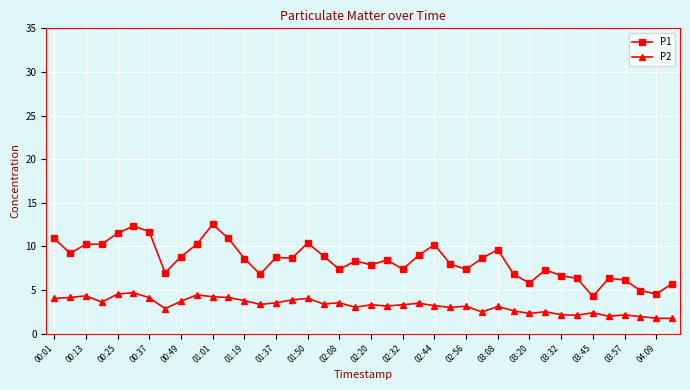

What is the sum of all P1 values?

334.3